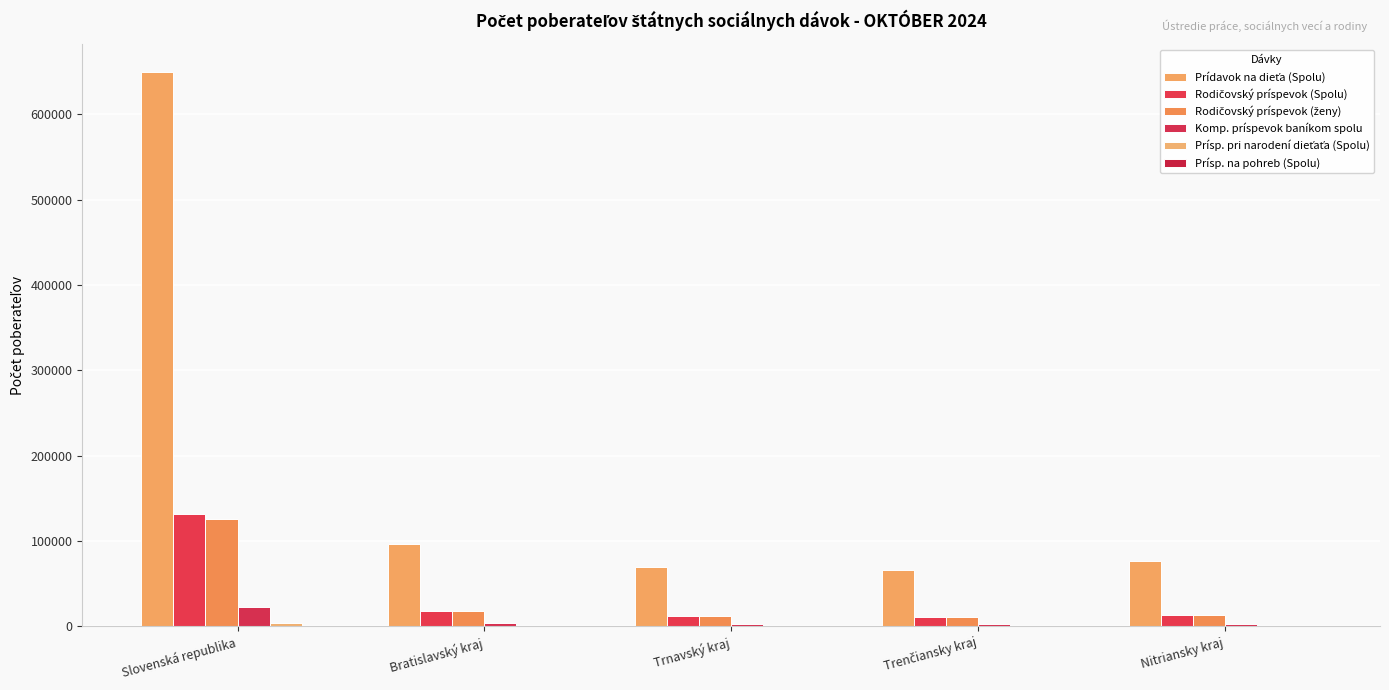

What is the average value of the Prísp. na pohreb (Spolu) series?

75